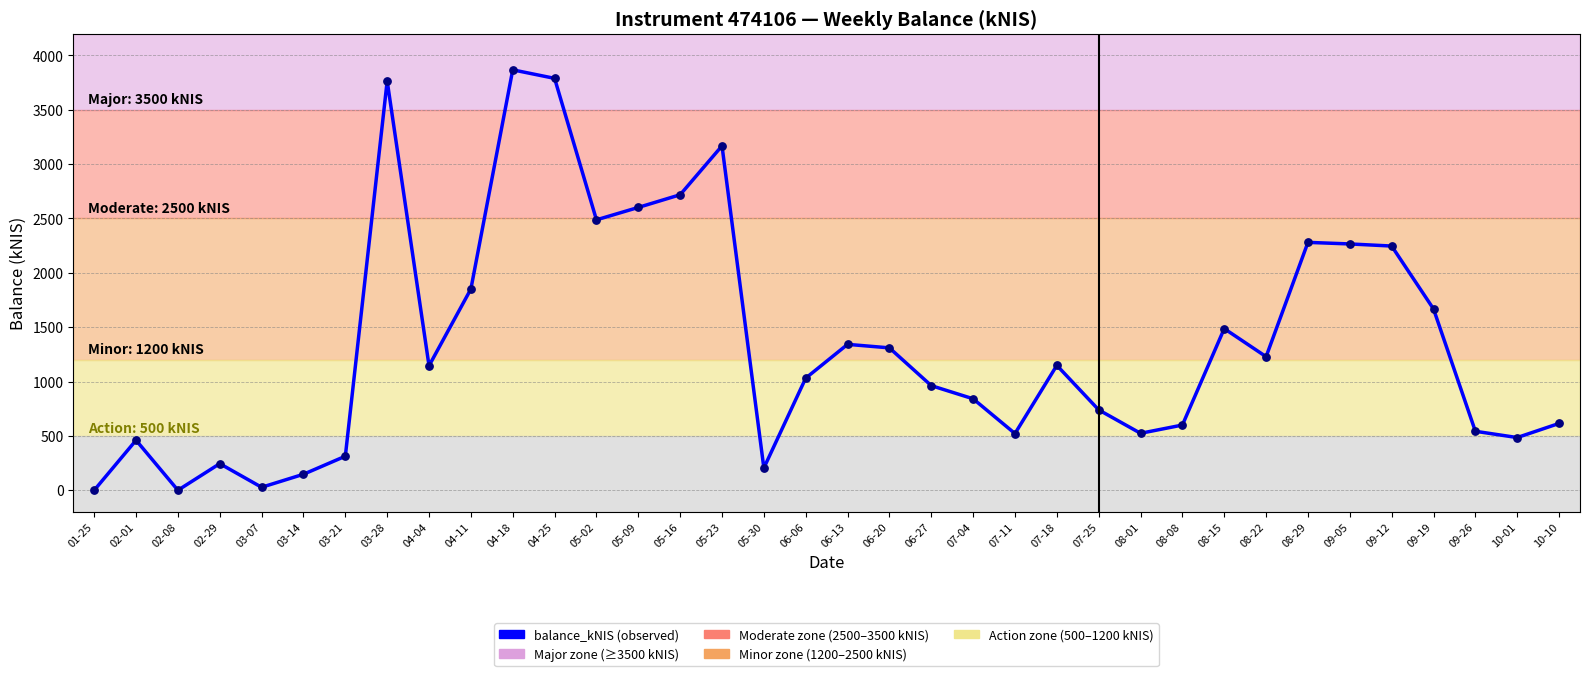

Between 09-05 and 05-09, which is larger?

05-09